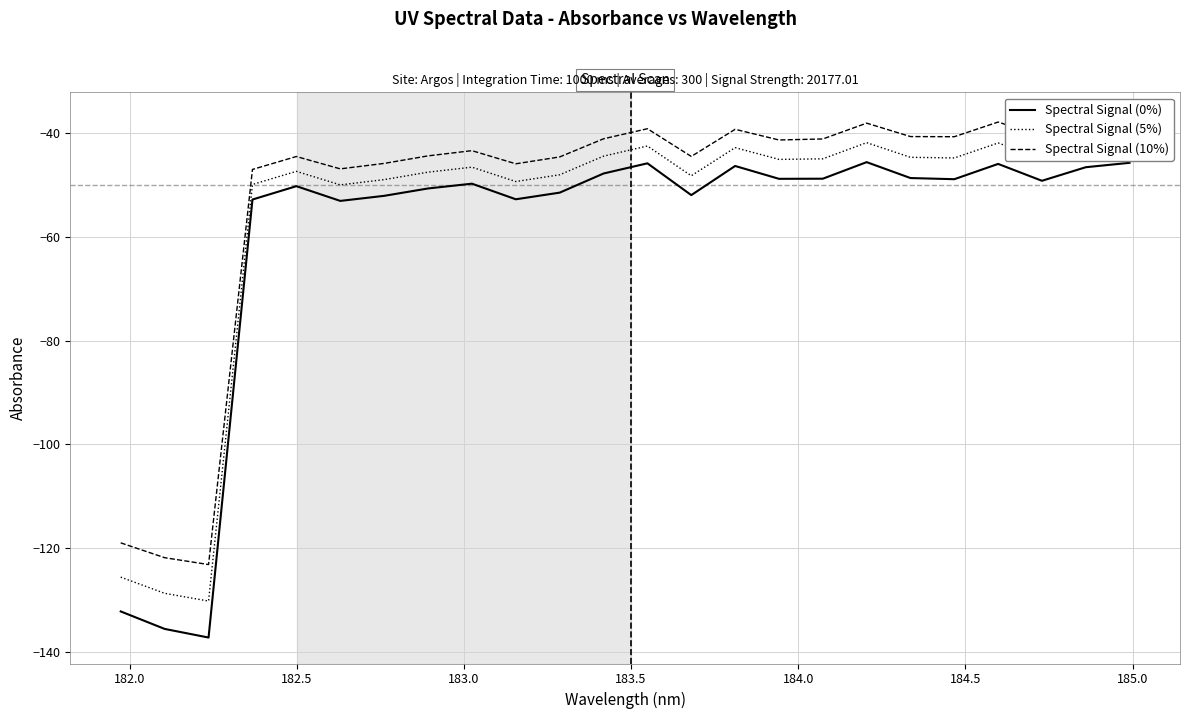

What is the minimum value for Spectral Signal (0%)?

-137.2